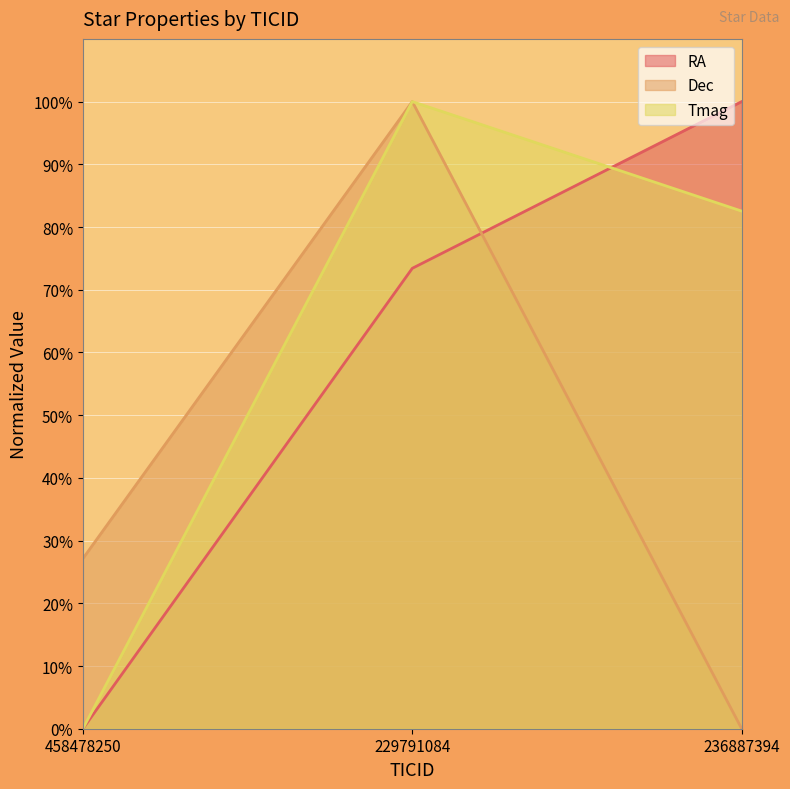

Which series has the largest total across all categories?

Tmag